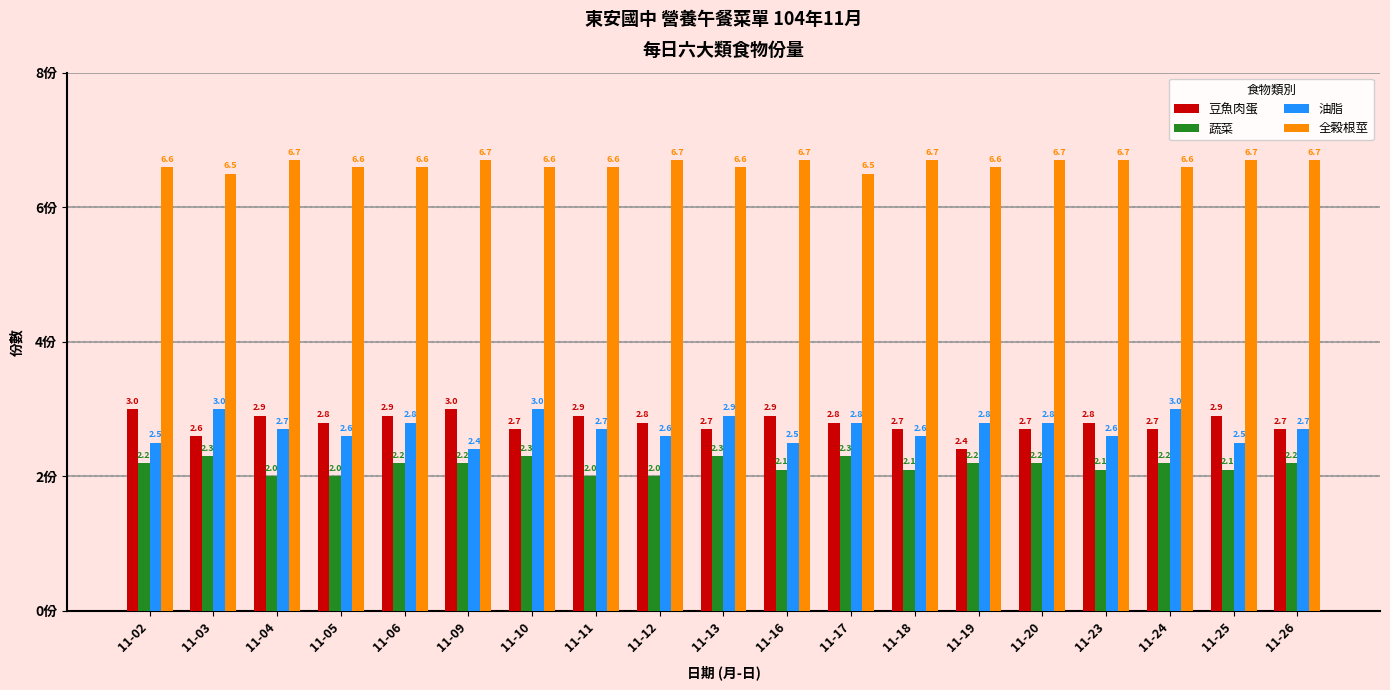

Reading left to right, transcribe all the data shown in this chart.

豆魚肉蛋: 11-02=3.0	11-03=2.6	11-04=2.9	11-05=2.8	11-06=2.9	11-09=3.0	11-10=2.7	11-11=2.9	11-12=2.8	11-13=2.7	11-16=2.9	11-17=2.8	11-18=2.7	11-19=2.4	11-20=2.7	11-23=2.8	11-24=2.7	11-25=2.9	11-26=2.7
蔬菜: 11-02=2.2	11-03=2.3	11-04=2.0	11-05=2.0	11-06=2.2	11-09=2.2	11-10=2.3	11-11=2.0	11-12=2.0	11-13=2.3	11-16=2.1	11-17=2.3	11-18=2.1	11-19=2.2	11-20=2.2	11-23=2.1	11-24=2.2	11-25=2.1	11-26=2.2
油脂: 11-02=2.5	11-03=3.0	11-04=2.7	11-05=2.6	11-06=2.8	11-09=2.4	11-10=3.0	11-11=2.7	11-12=2.6	11-13=2.9	11-16=2.5	11-17=2.8	11-18=2.6	11-19=2.8	11-20=2.8	11-23=2.6	11-24=3.0	11-25=2.5	11-26=2.7
全榖根莖: 11-02=6.6	11-03=6.5	11-04=6.7	11-05=6.6	11-06=6.6	11-09=6.7	11-10=6.6	11-11=6.6	11-12=6.7	11-13=6.6	11-16=6.7	11-17=6.5	11-18=6.7	11-19=6.6	11-20=6.7	11-23=6.7	11-24=6.6	11-25=6.7	11-26=6.7